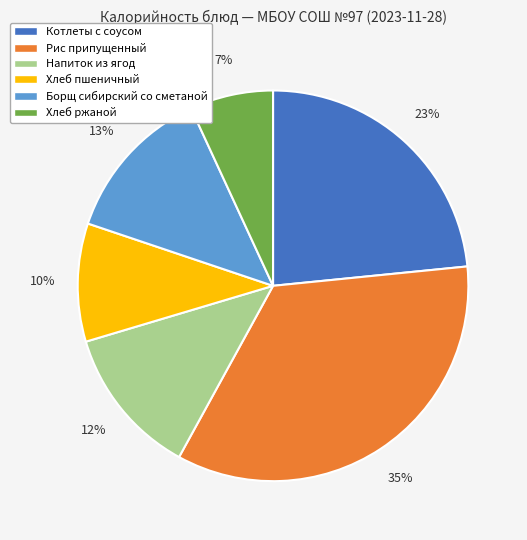

Do Рис припущенный and Хлеб пшеничный together represent more than half of the pie?

No